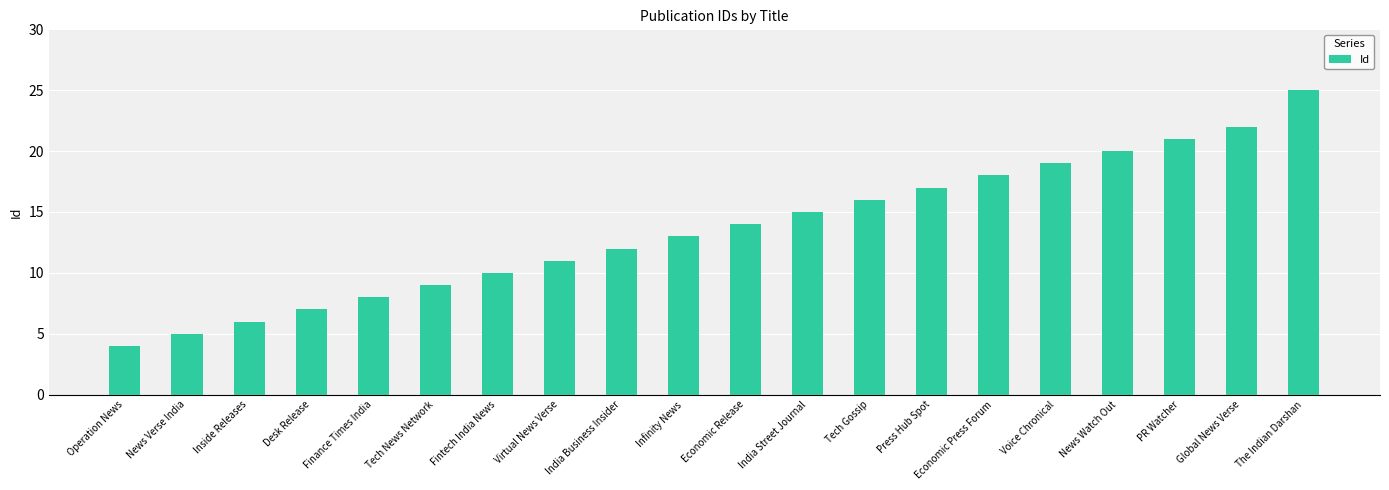

What is the sum of the values at Virtual News Verse and Tech Gossip?

27